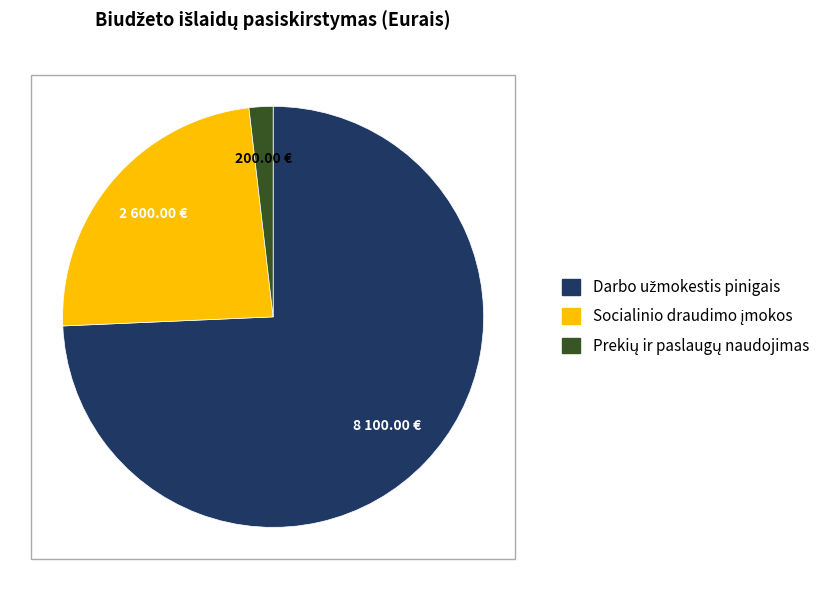

Is there a majority slice in this chart?

Yes